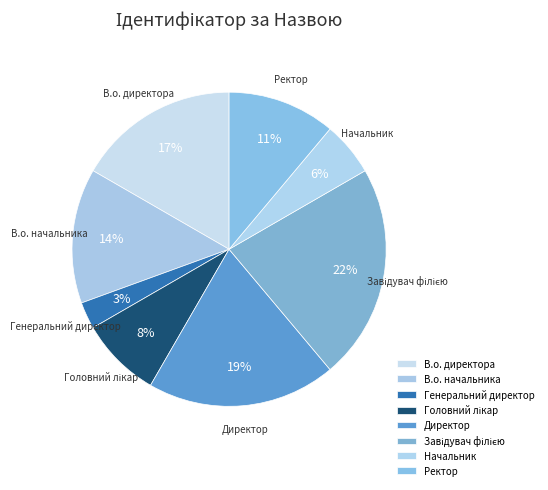

Which slice is the smallest?

Генеральний директор